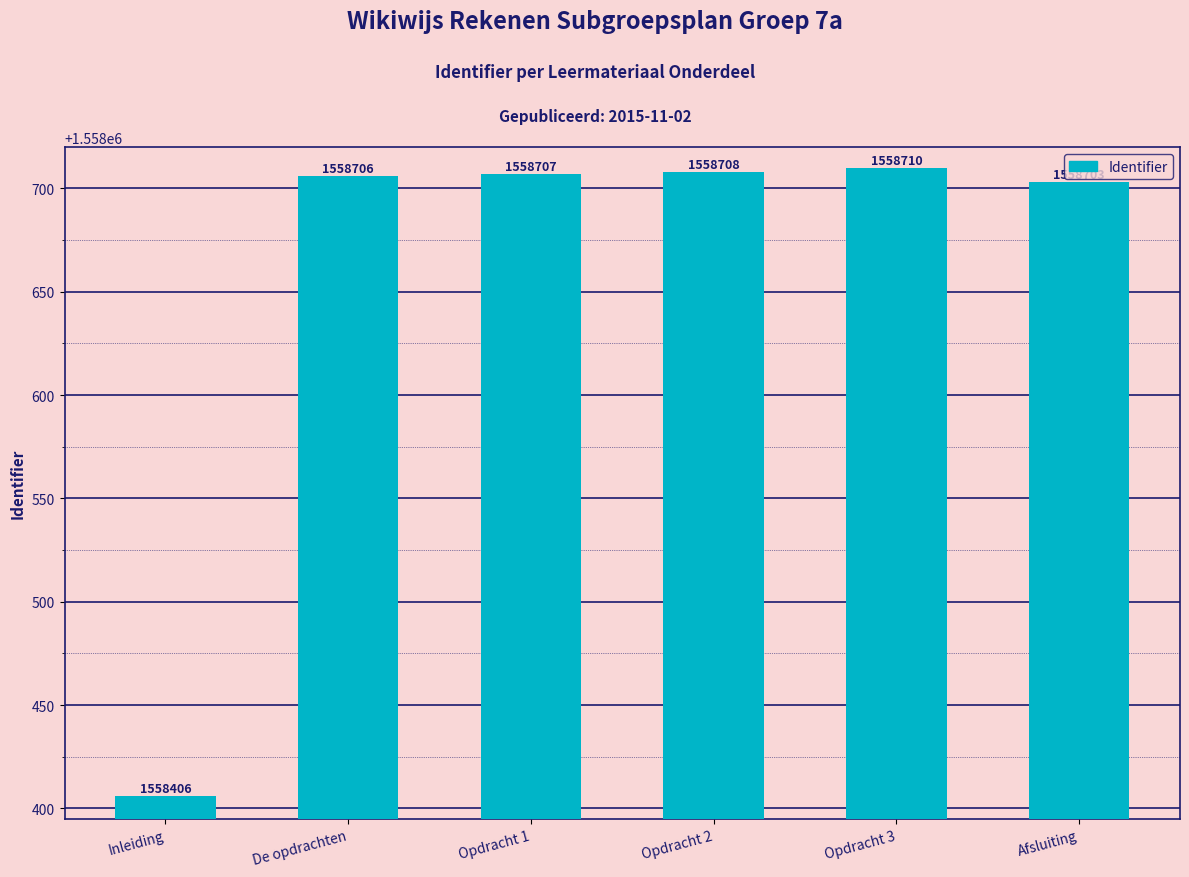

How many values are below 1558707?

3